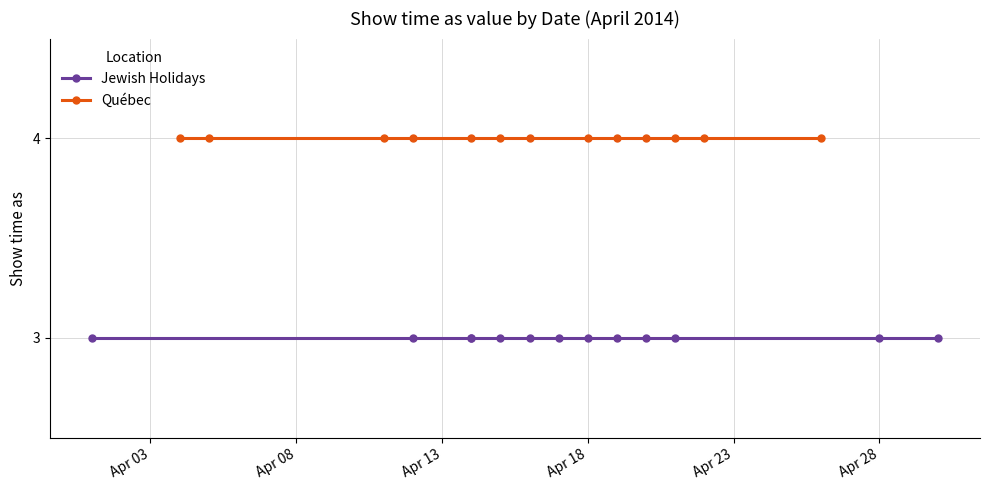

At Apr 13, list the series in order from smallest to largest.

Jewish Holidays, Québec